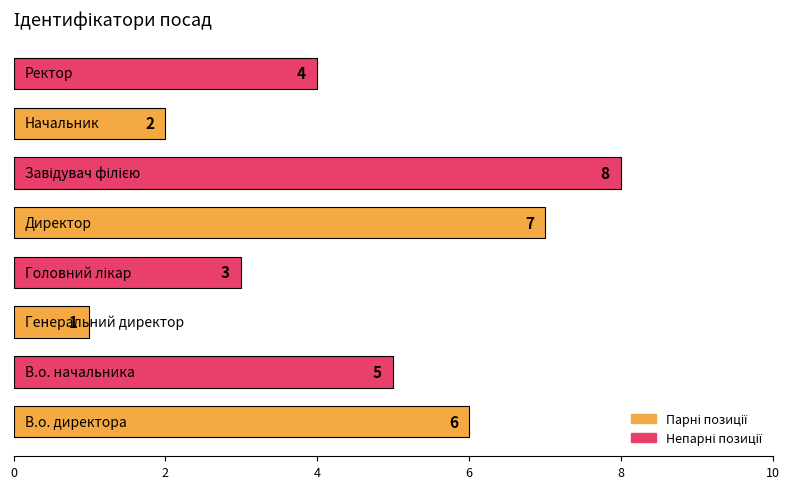

What is the smallest value displayed?

1